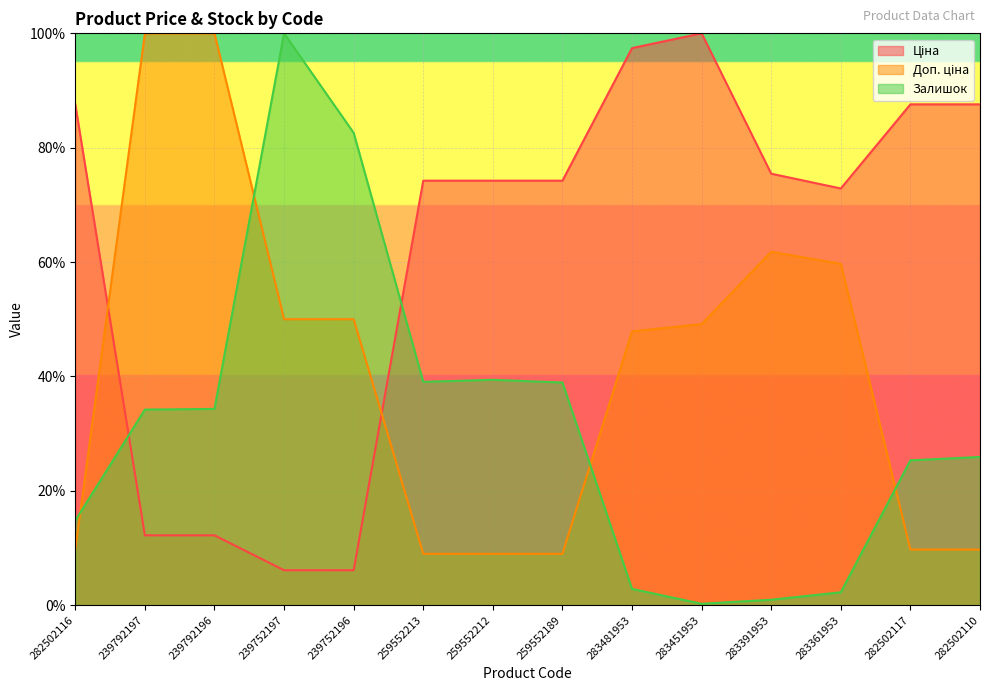

Between 282502117 and 239792196, which is larger?

282502117